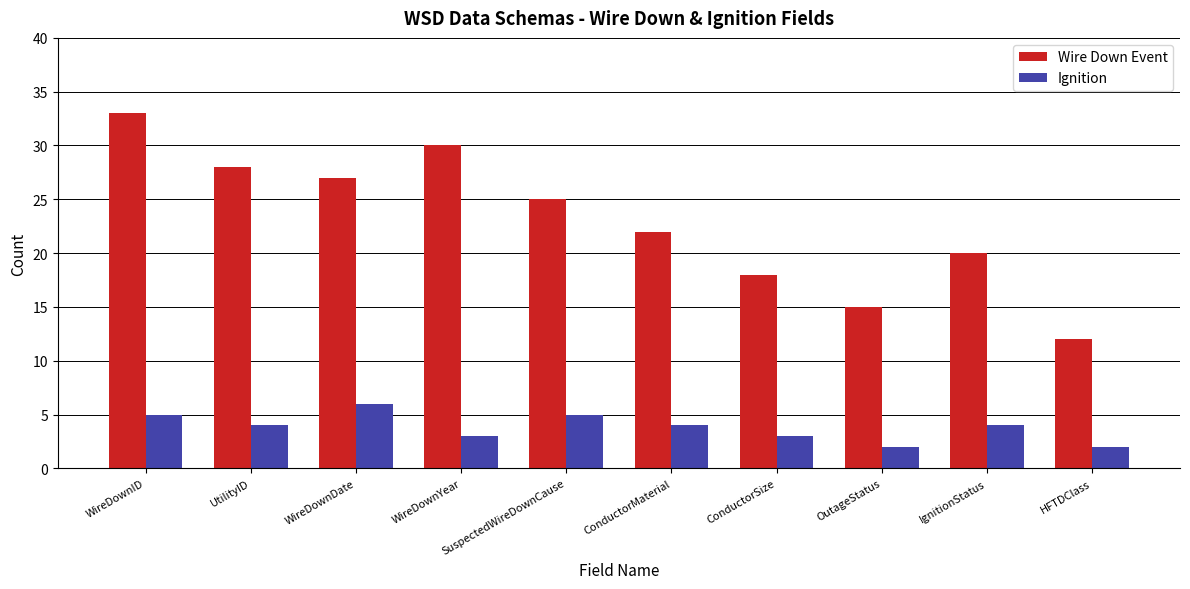

Count the number of categories in the chart.

10